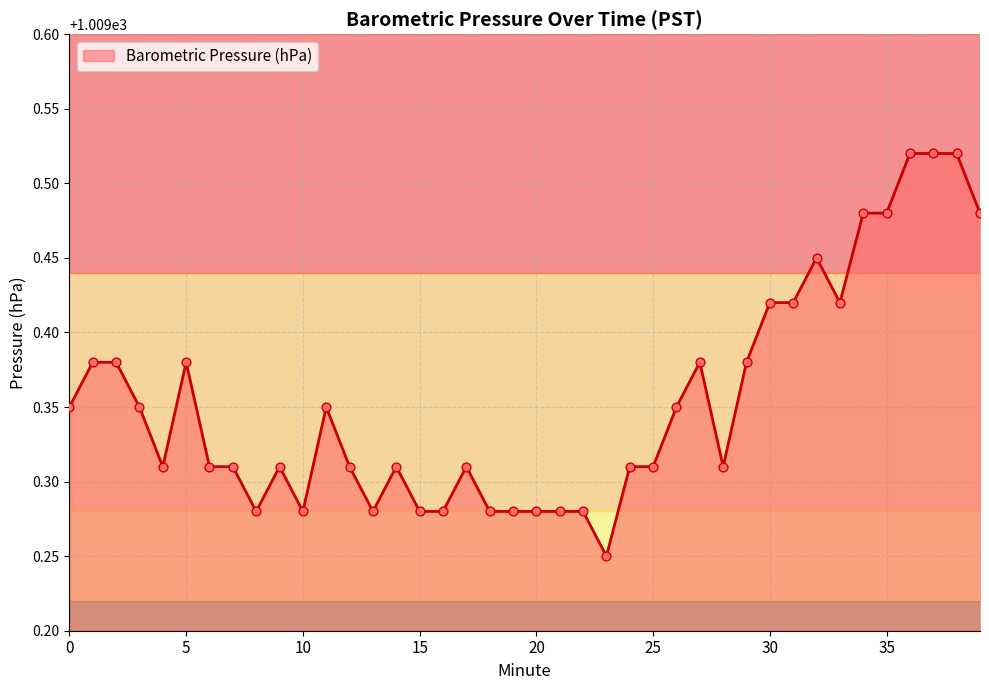

What is the difference between the maximum and minimum values?

0.3